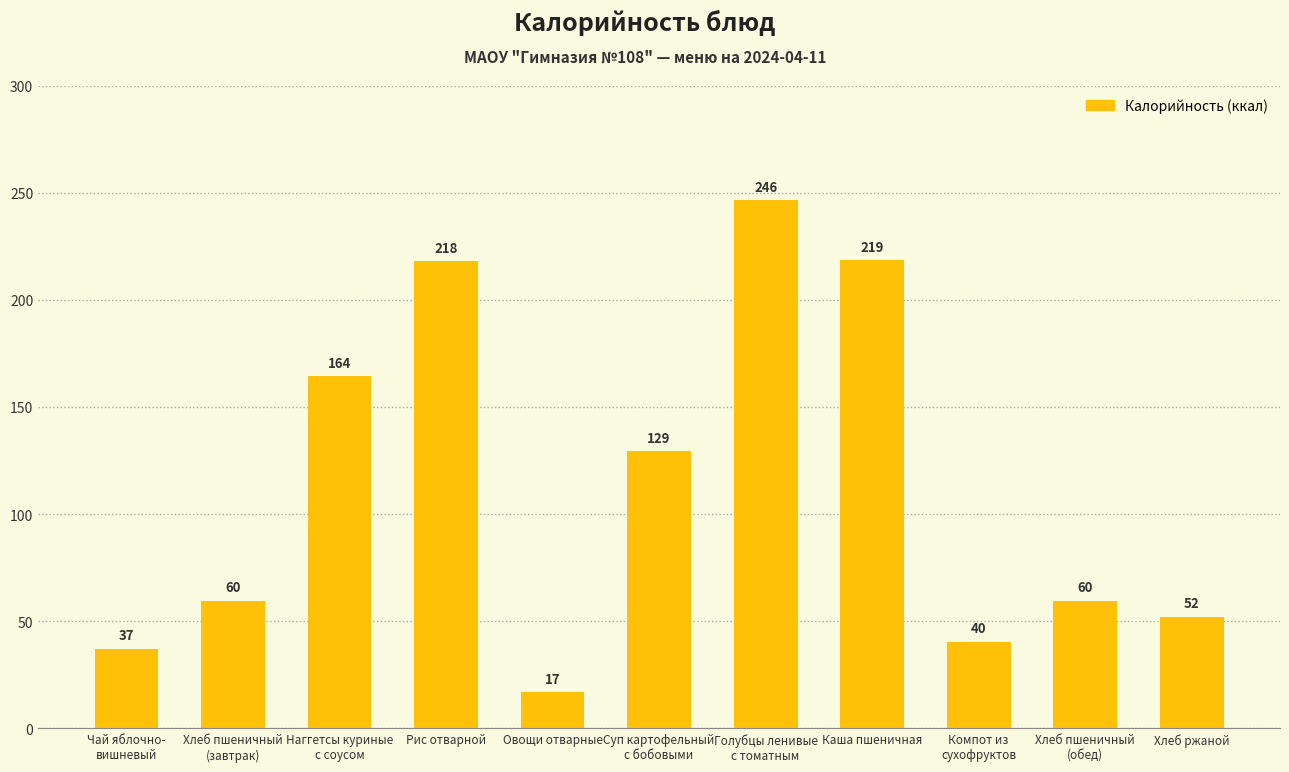

What is the sum of all values?

1243.1